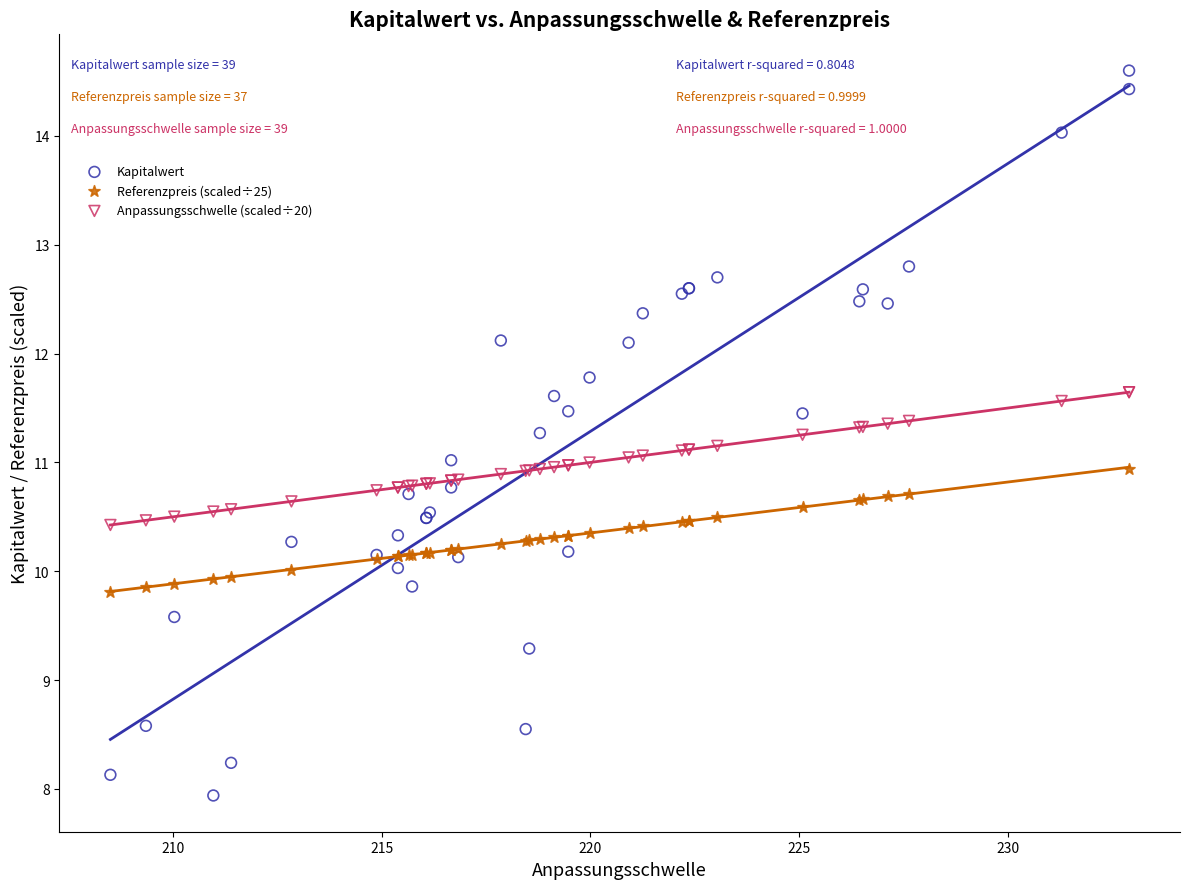

Which series reaches the maximum Y coordinate?

Kapitalwert